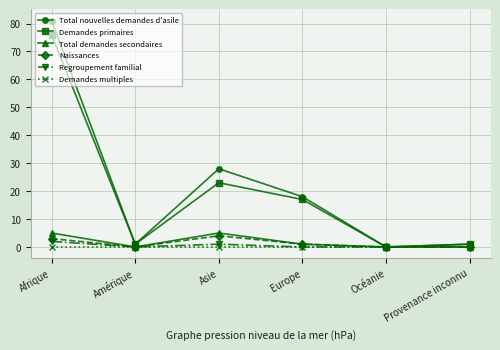

True or false: Demandes multiples has a value of 0 at Amérique.

True